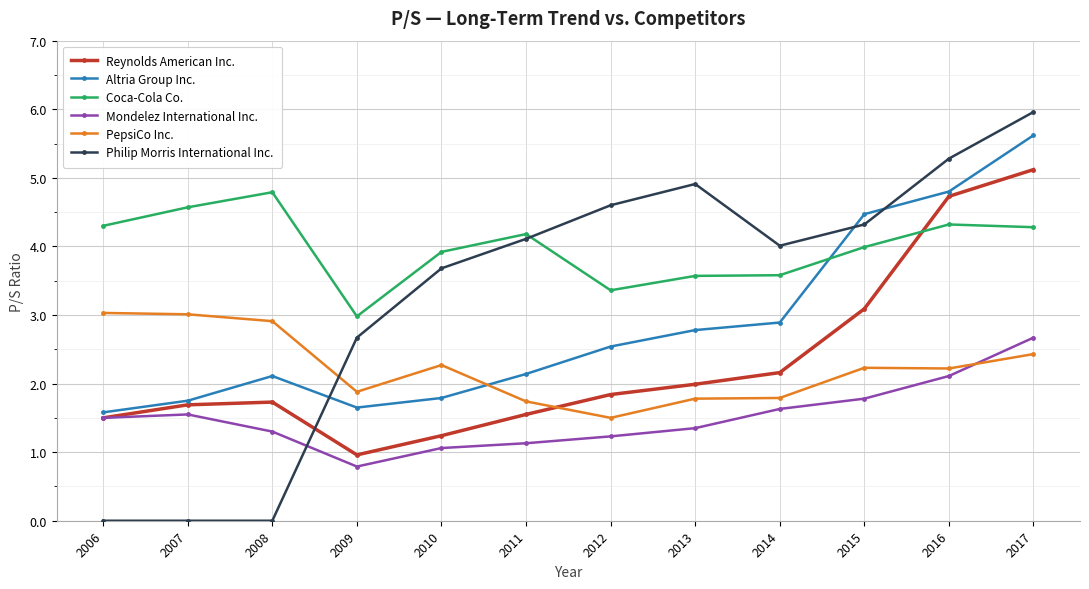

Rank the series by their maximum value, from lowest to highest.

Mondelez International Inc., PepsiCo Inc., Coca-Cola Co., Reynolds American Inc., Altria Group Inc., Philip Morris International Inc.